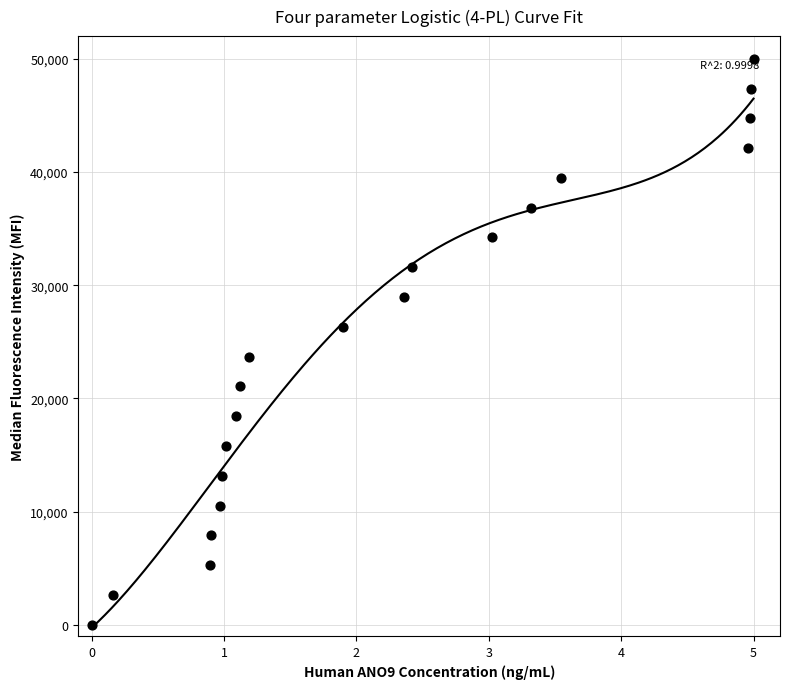

What is the range of Y values (max minus min)?

50000.0